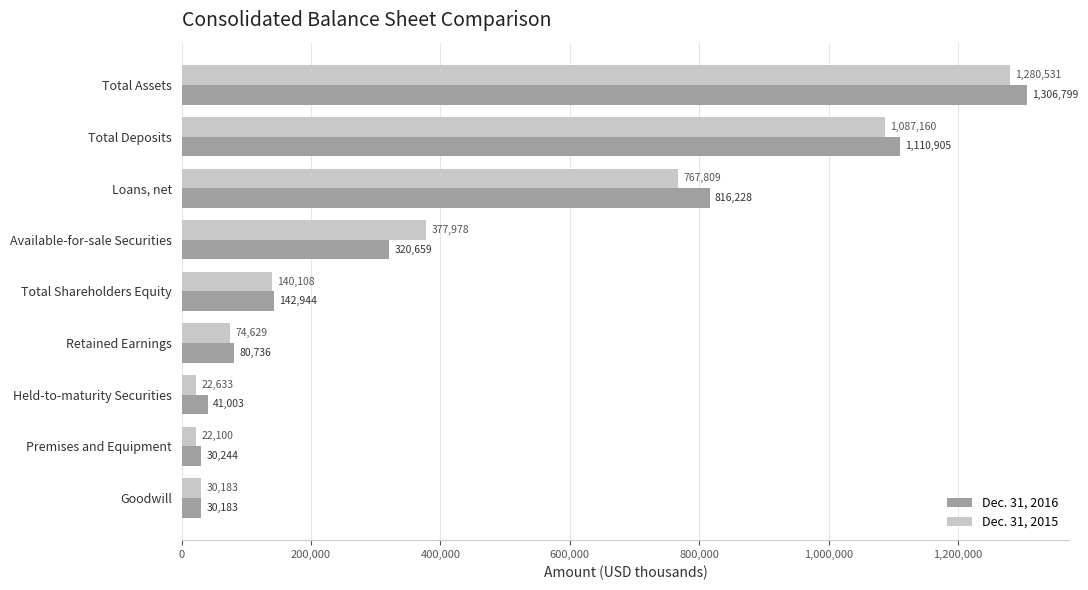

What is the difference between the Dec. 31, 2016 values at Total Deposits and Held-to-maturity Securities?

1069902